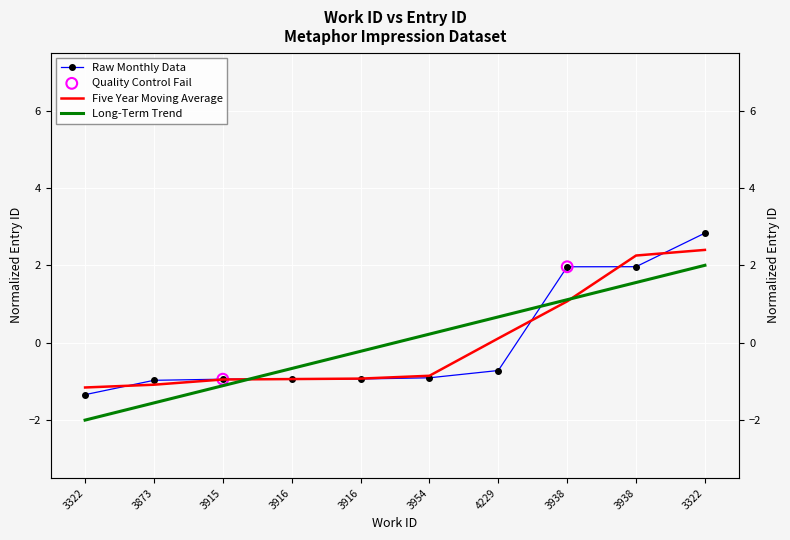

What is the change in value from 3322 to 3873?

+0.4